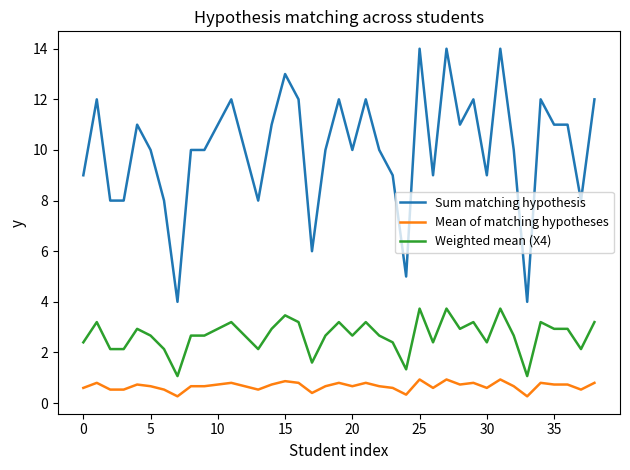

What is the minimum value for Weighted mean (X4)?

1.1